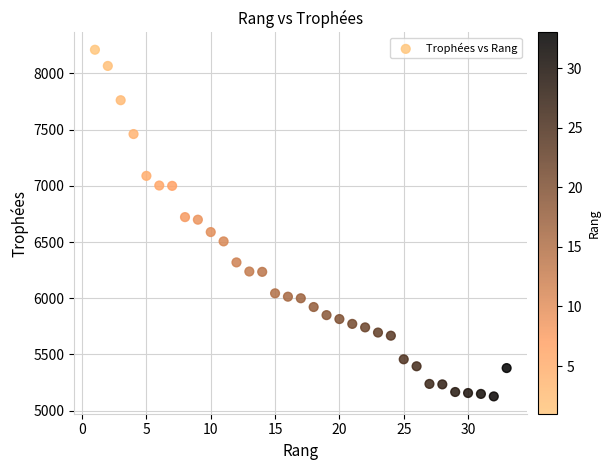

What is the range of Y values (max minus min)?

3084